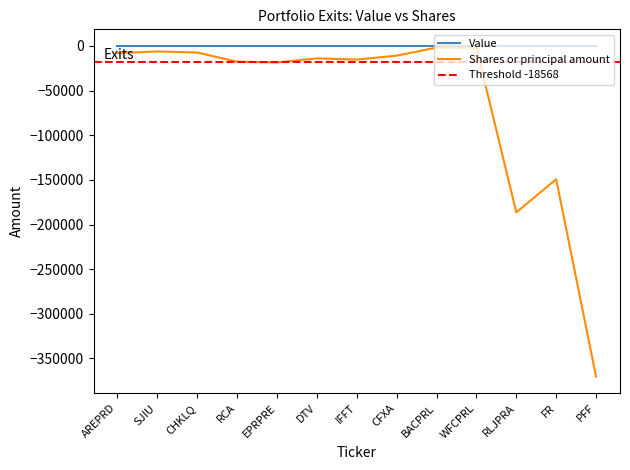

List the labels in order of value, smallest first.

PFF, RLJPRA, FR, EPRPRE, RCA, IFFT, DTV, CFXA, AREPRD, CHKLQ, SJIU, WFCPRL, BACPRL